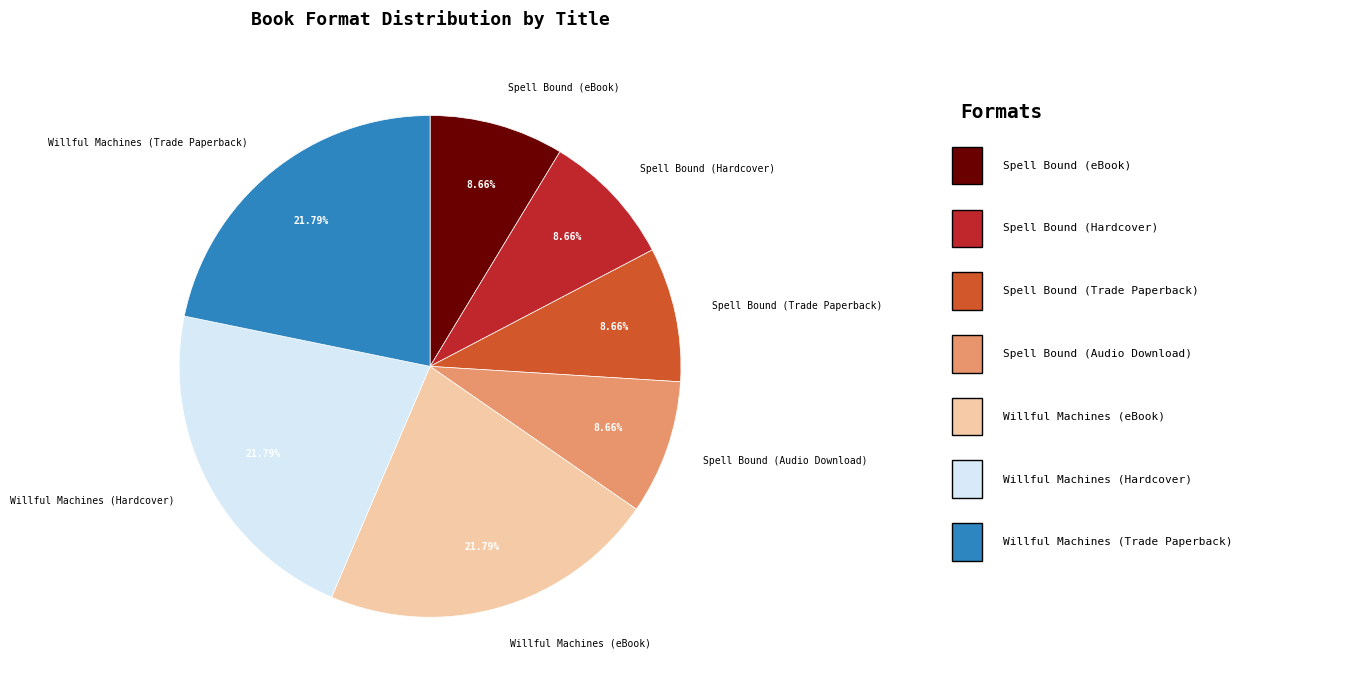

What percentage is the Willful Machines (eBook) slice, to the nearest percent?

22%